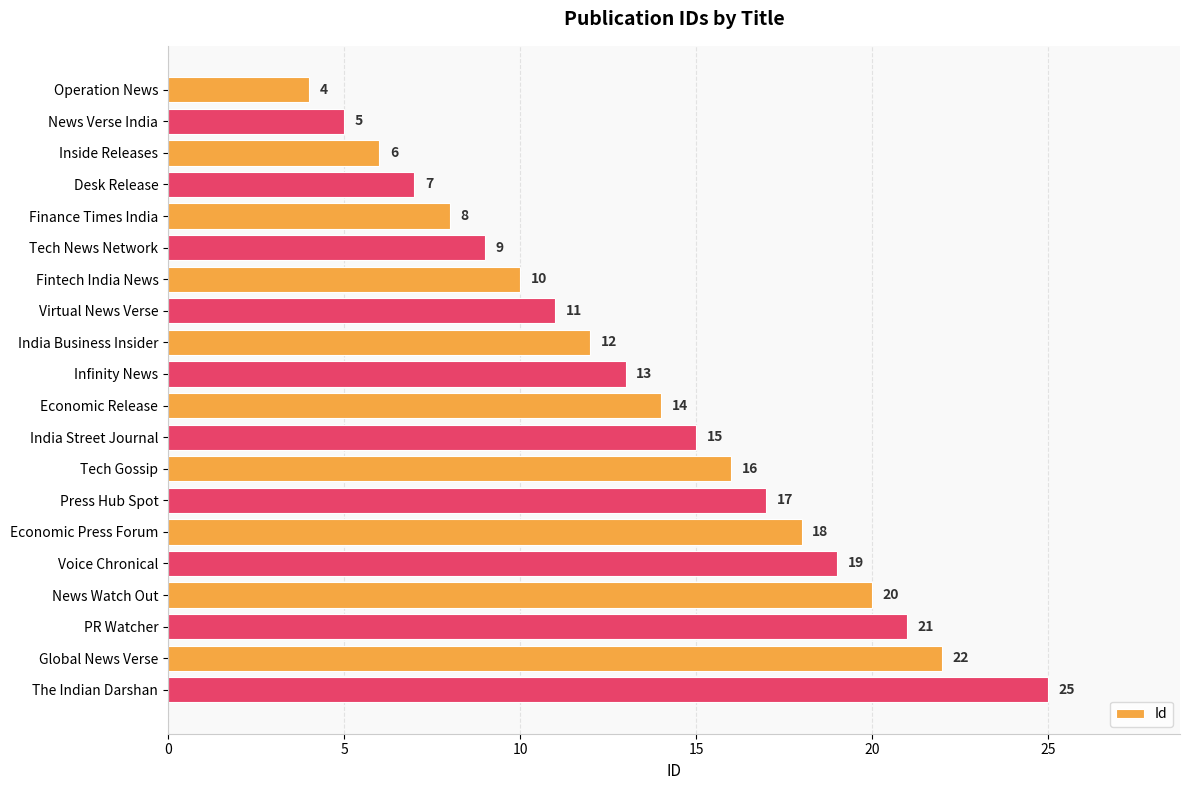

Reading top to bottom, list all the values displayed in this chart.

4	5	6	7	8	9	10	11	12	13	14	15	16	17	18	19	20	21	22	25